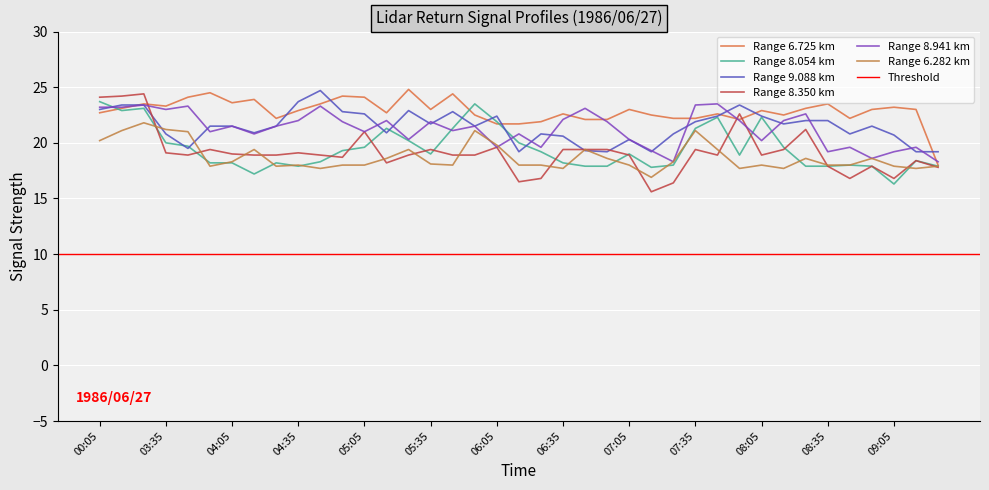

Where do 9.088 and 8.941 first cross each other?

00:05 and 00:15